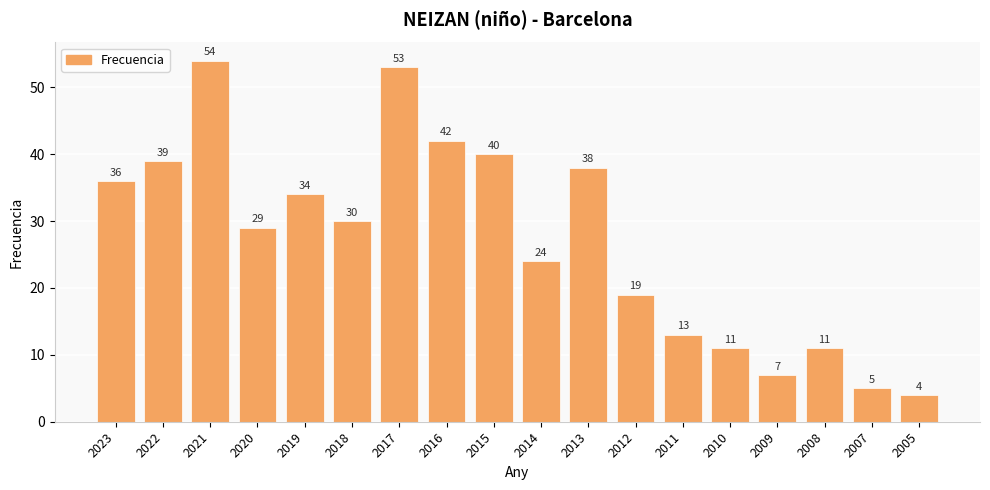

Reading left to right, transcribe all the data shown in this chart.

36	39	54	29	34	30	53	42	40	24	38	19	13	11	7	11	5	4